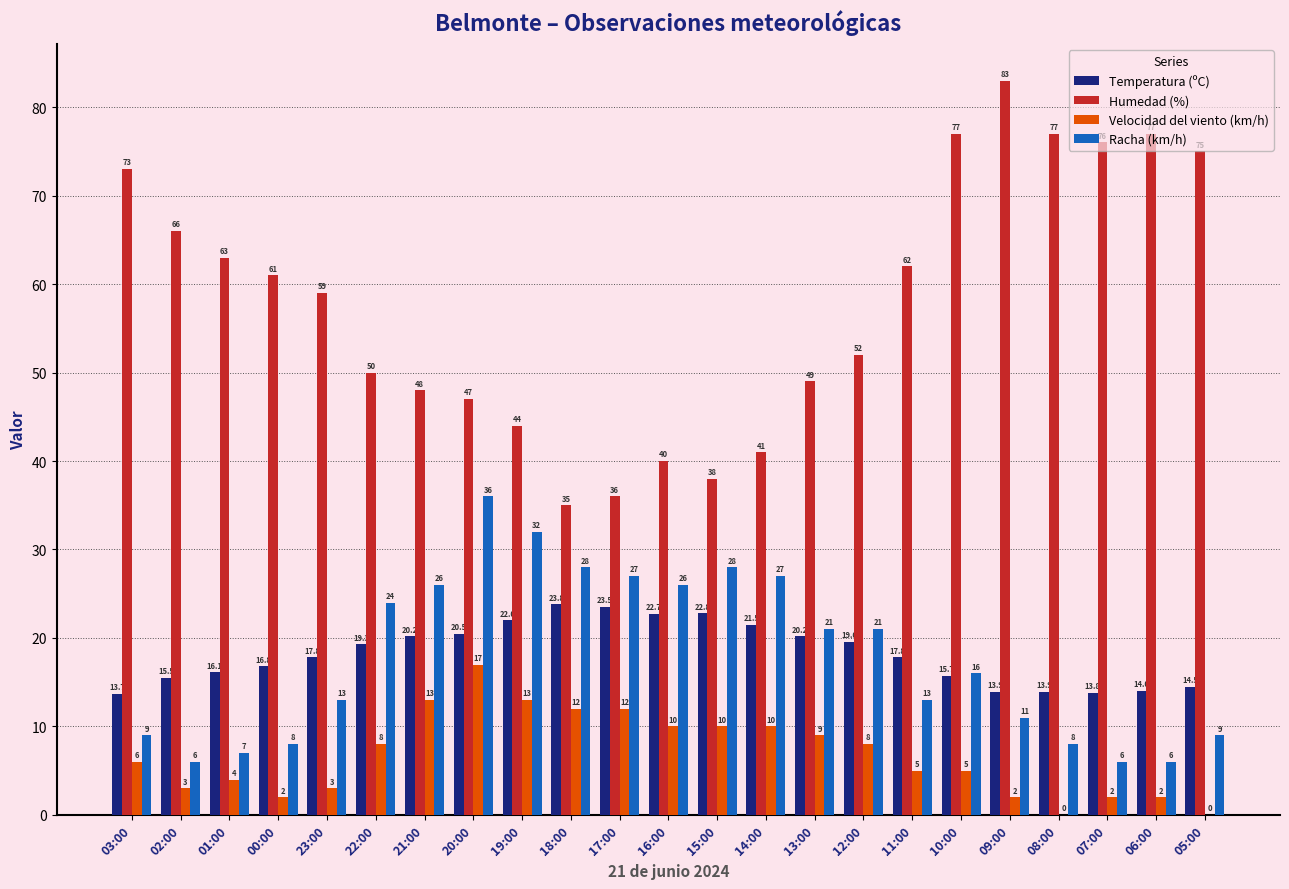

Between 14:00 and 08:00, which series saw the biggest shift?

Humedad (%)